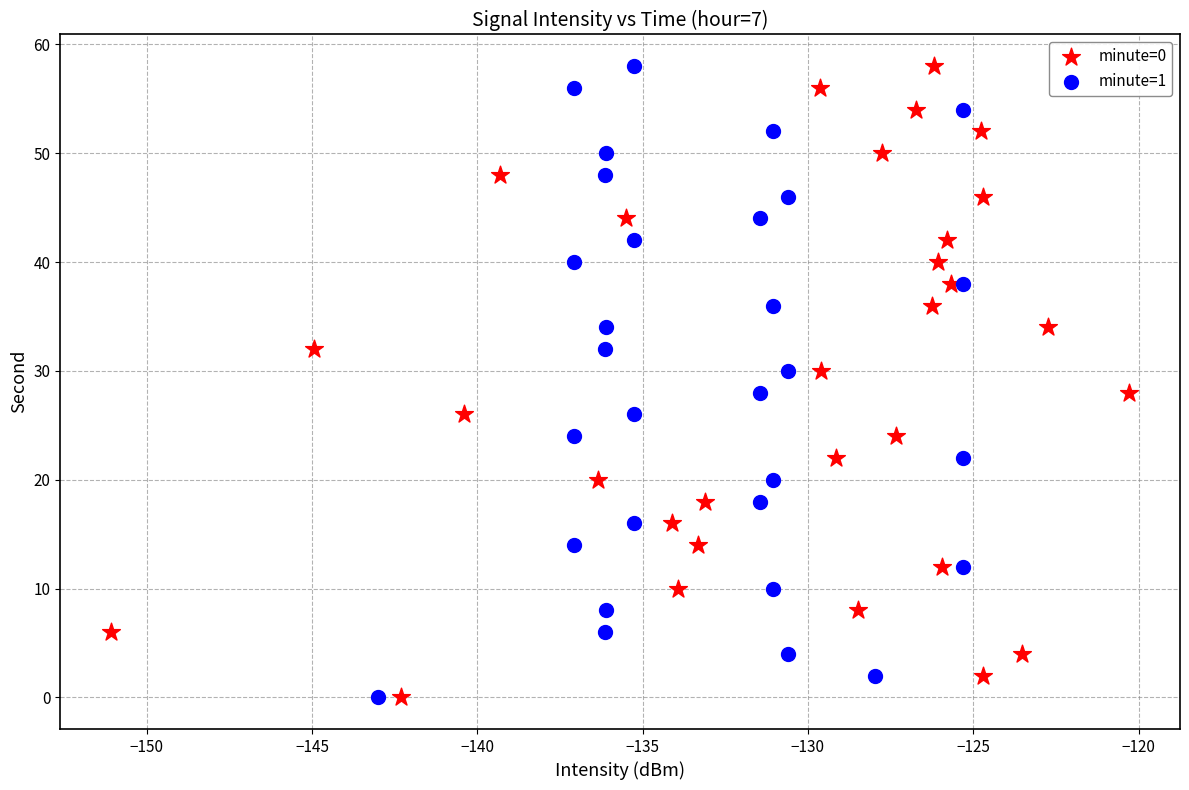

What are all the series names shown in the legend?

minute=0, minute=1